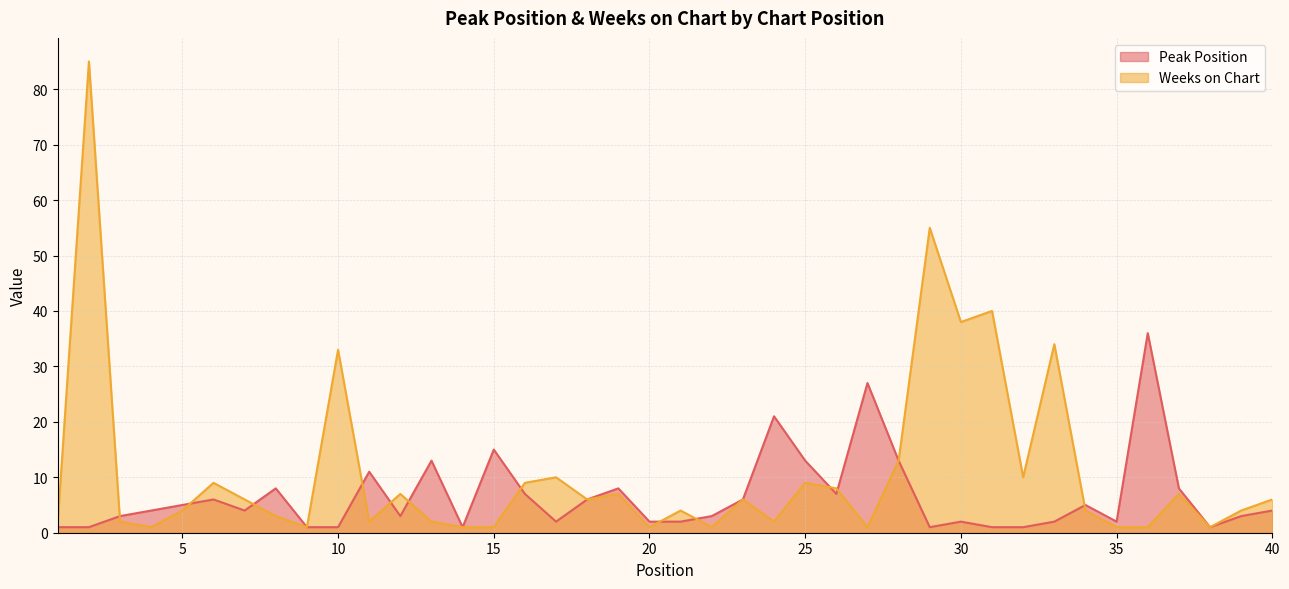

What is the value of the Peak Position point at the 8th from the left?

8